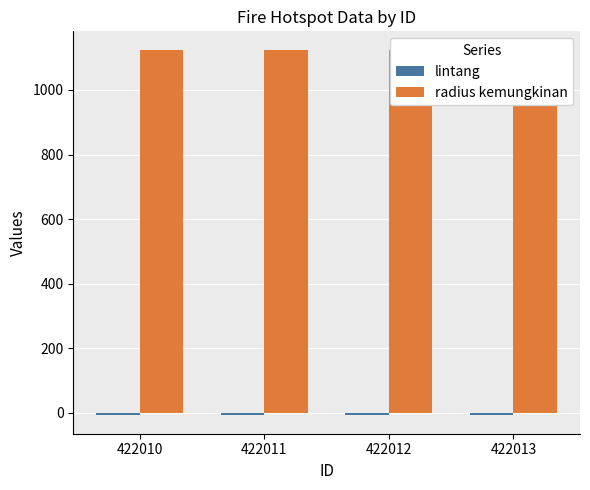

Reading right to left, extract all data points from this chart.

lintang: 422013=-7.5	422012=-7.5	422011=-8.3	422010=-8.3
radius kemungkinan: 422013=1125.0	422012=1125.0	422011=1125.0	422010=1125.0